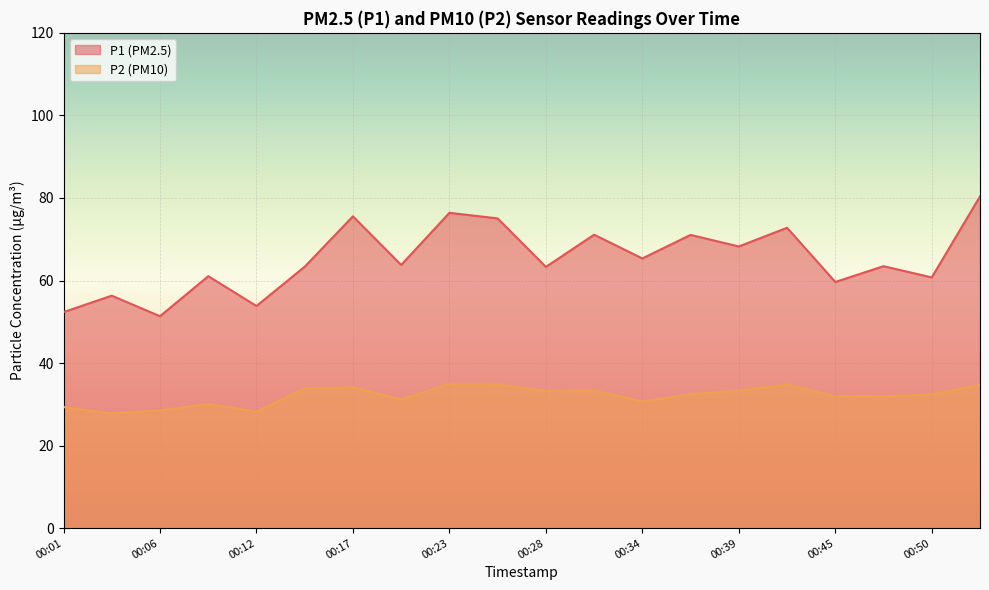

Which series has the widest spread of values?

P1 (PM2.5)